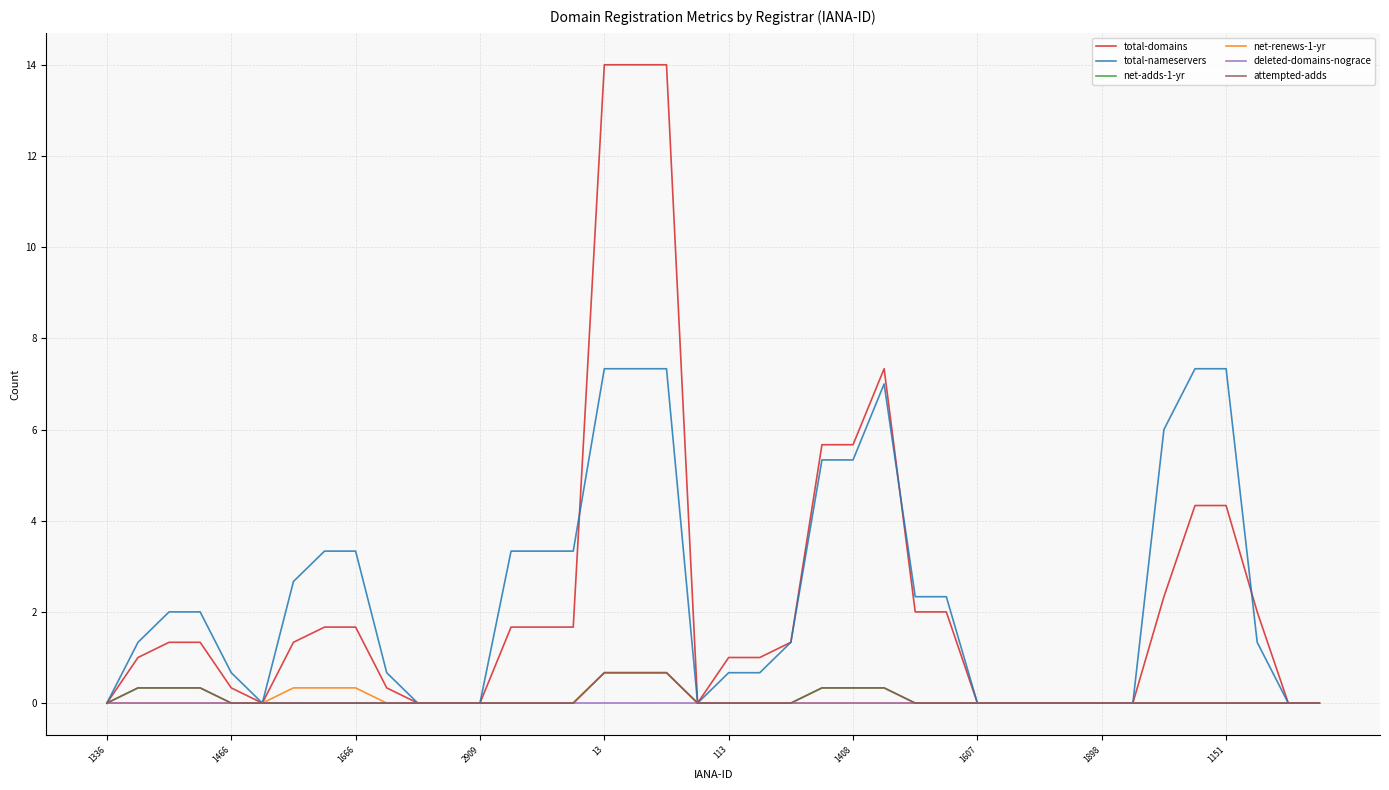

True or false: total-nameservers has more than 1 interior local peaks.

False